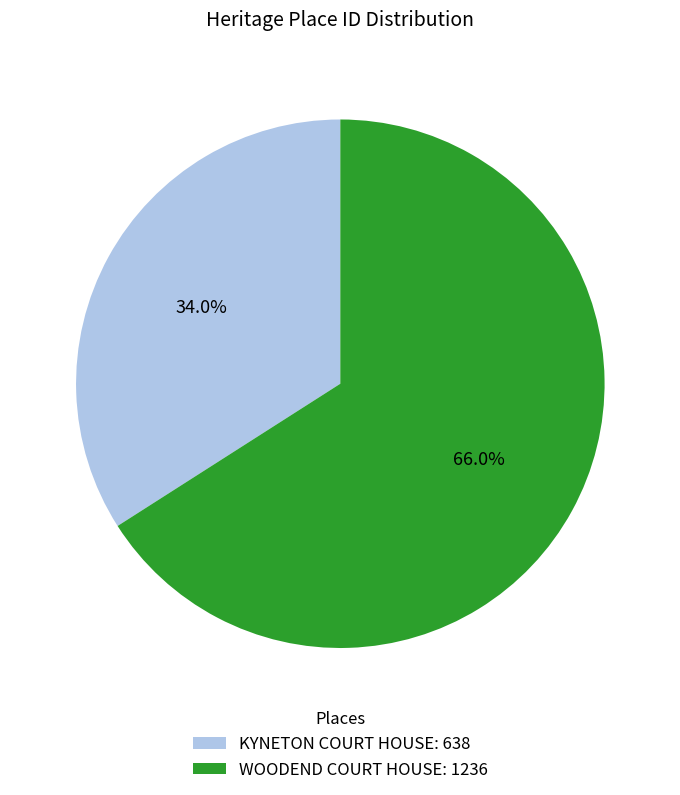

Which category has the biggest portion of the pie?

WOODEND COURT HOUSE